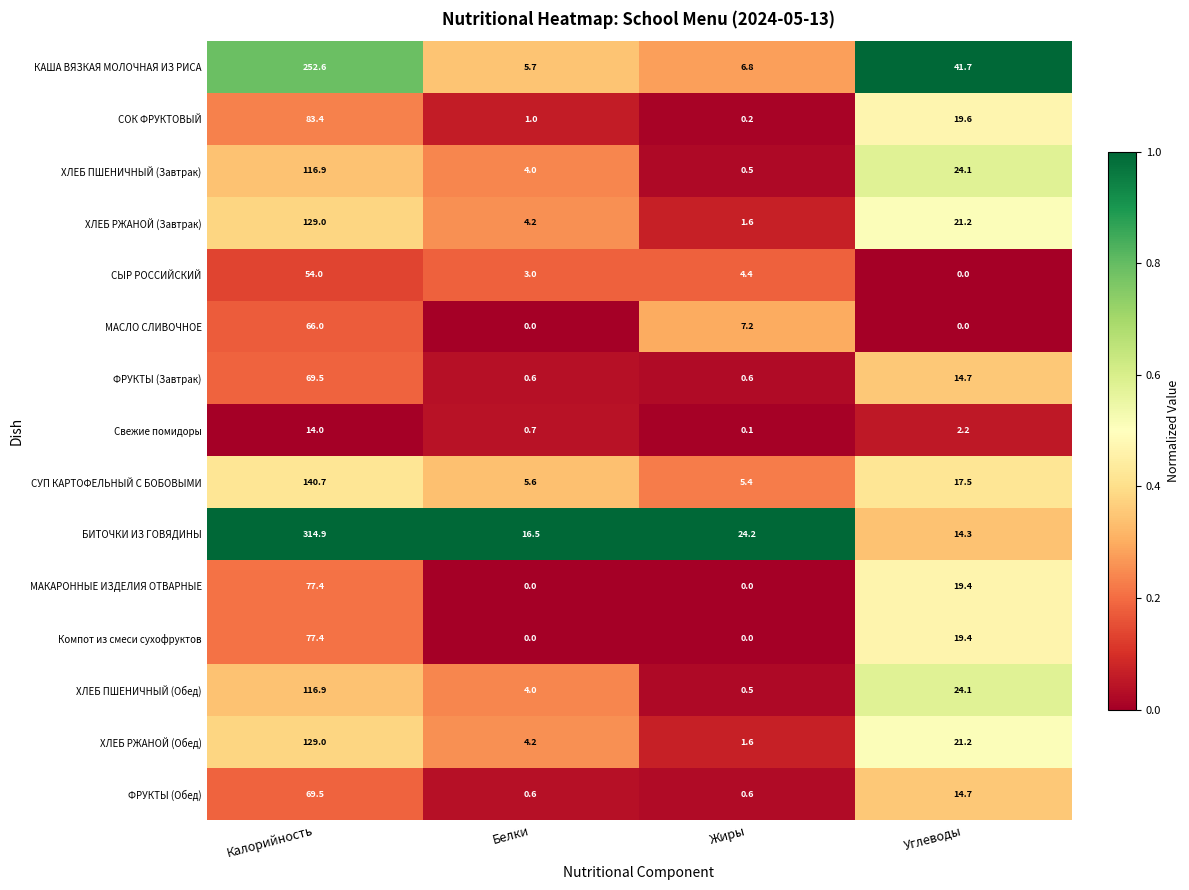

Rank the categories by СУП КАРТОФЕЛЬНЫЙ С БОБОВЫМИ value from highest to lowest.

Калорийность, Углеводы, Белки, Жиры